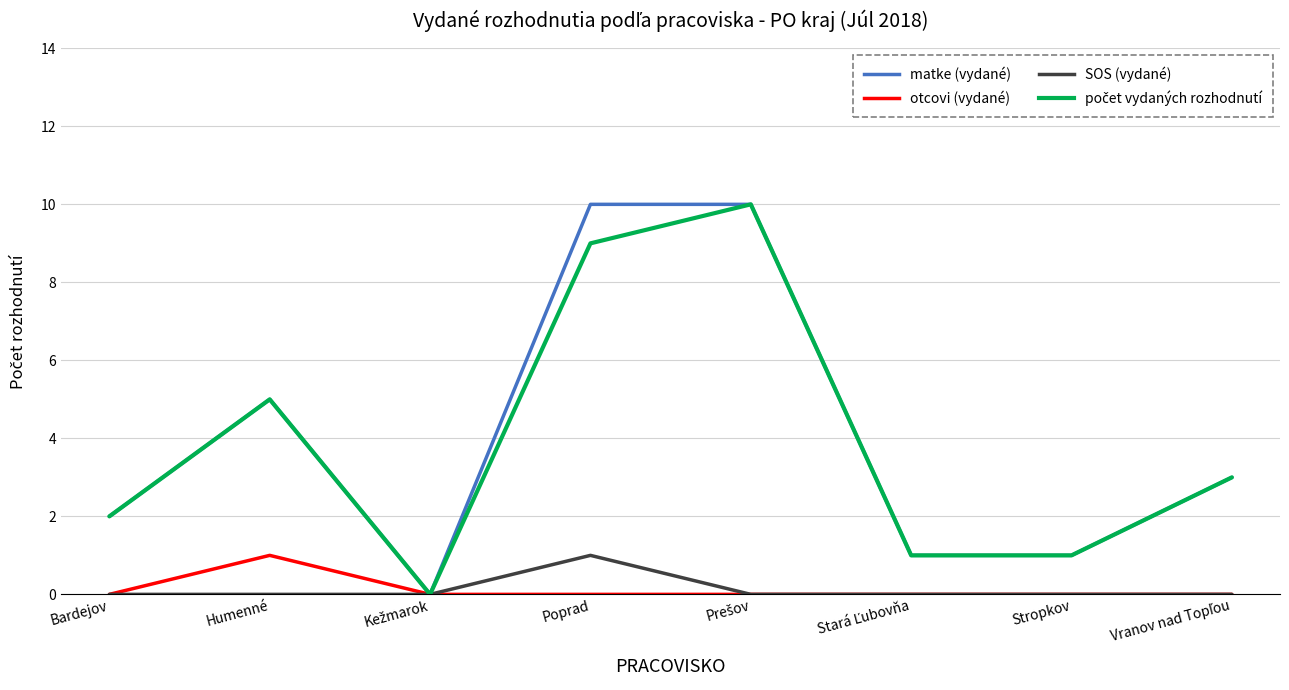

The value of matke (vydané) at Stropkov is 1. True or false?

True